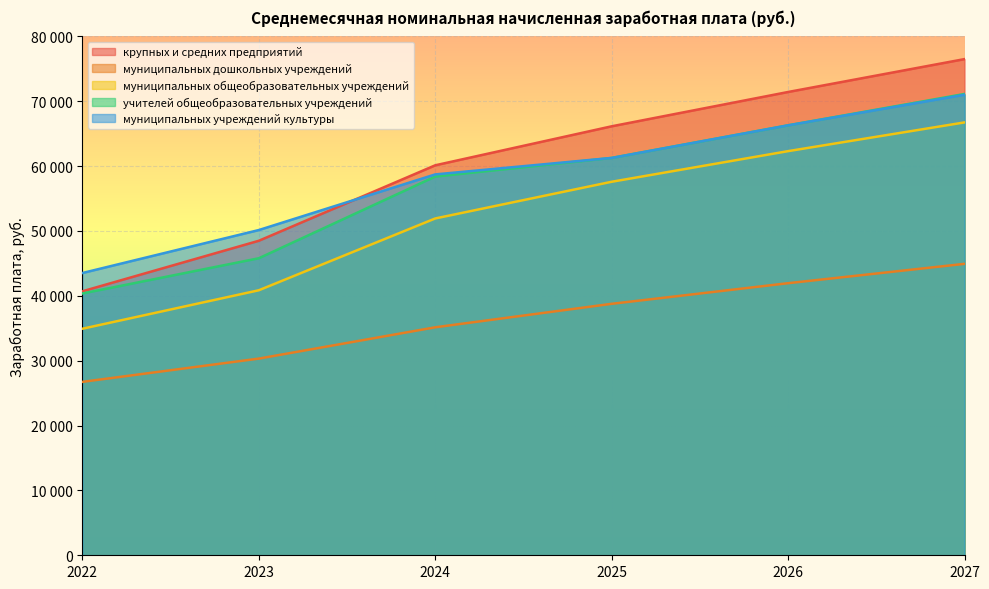

True or false: муниципальных дошкольных учреждений and крупных и средних предприятий cross at least once.

False